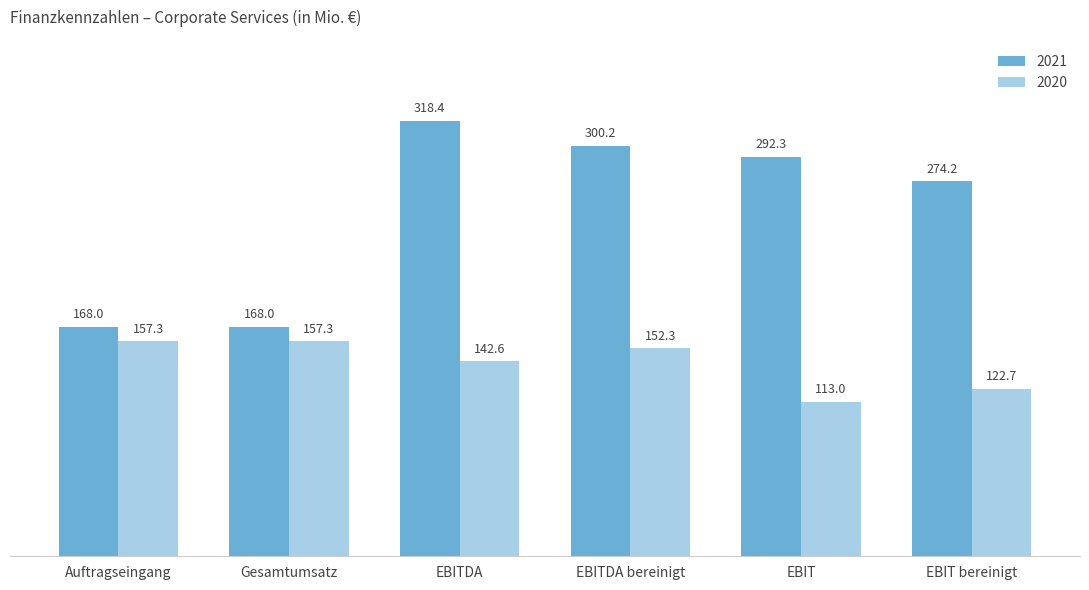

What is the value of the 2021 bar at the 6th from the left?

274.2